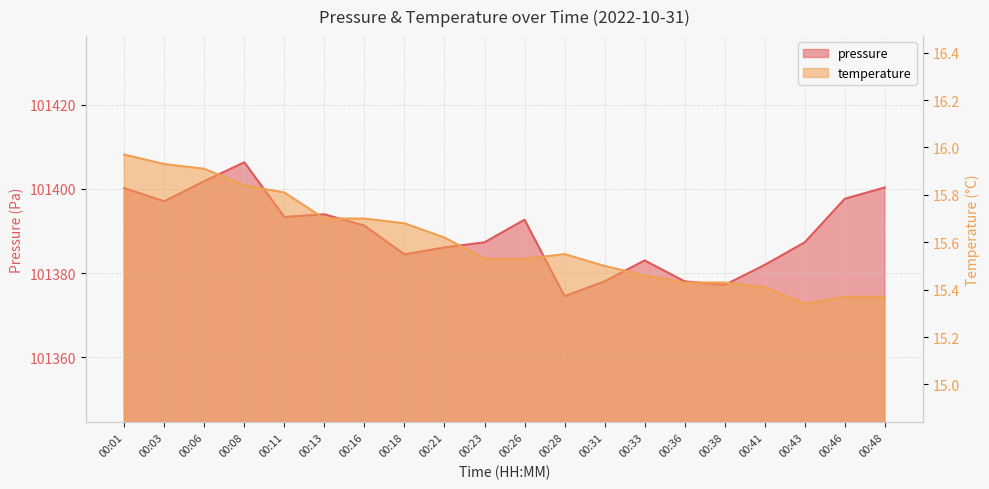

True or false: pressure and temperature cross at least once.

False